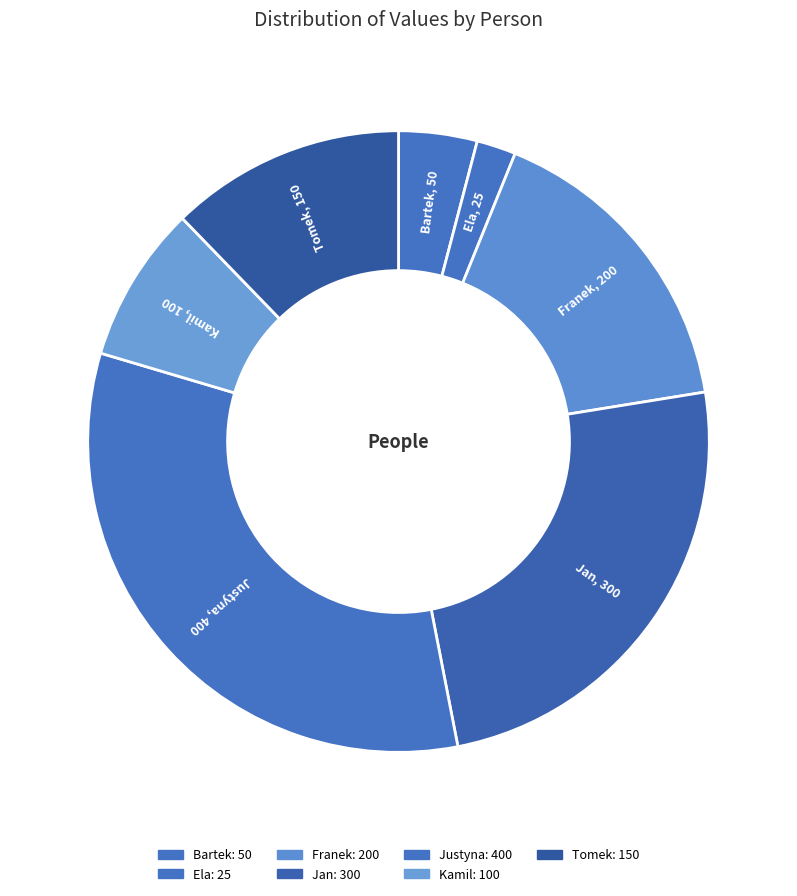

What is the smallest slice in the pie chart?

Ela